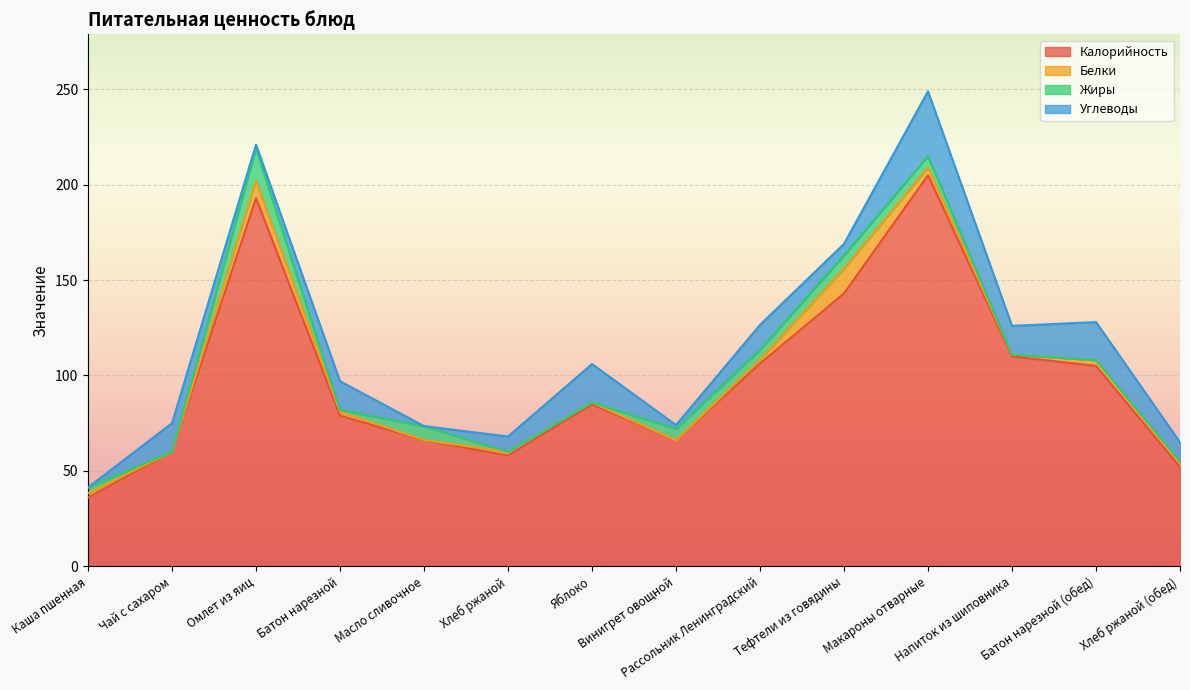

Where is Жиры nearest to the value 8?

Масло сливочное